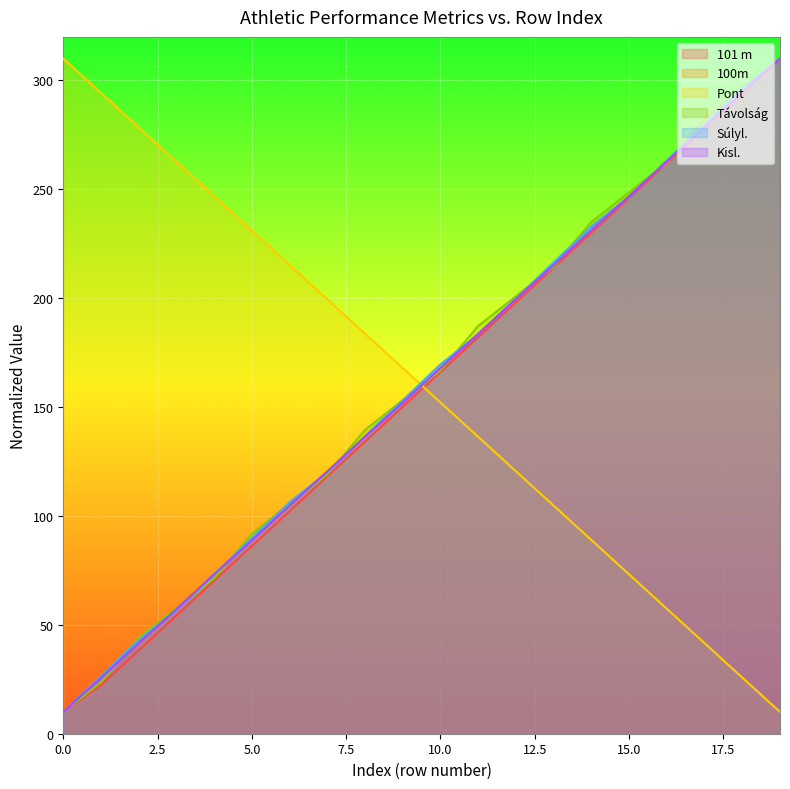

Reading left to right, extract all data points from this chart.

101 m: 10.0	22.3	38.3	54.3	70.3	86.2	102.2	118.2	134.2	150.2	166.2	182.1	198.1	214.1	230.1	246.1	262.1	278.0	294.0	310.0
100m: 10.0	25.8	41.6	57.4	73.2	88.9	104.7	120.5	136.3	152.1	167.9	183.7	199.5	215.3	231.1	246.8	262.6	278.4	294.2	310.0
Pont: 310.0	294.2	278.4	262.6	246.8	231.1	215.3	199.5	183.7	167.9	152.1	136.3	120.5	104.7	88.9	73.2	57.4	41.6	25.8	10.0
Távolság: 10.0	23.6	44.1	57.7	71.4	91.8	105.5	119.1	139.5	153.2	166.8	187.3	200.9	214.5	235.0	248.6	262.3	282.7	296.4	310.0
Súlyl.: 10.0	26.5	43.0	56.8	73.3	89.8	106.3	120.1	136.6	153.1	169.6	183.4	199.9	216.4	232.9	246.7	263.2	279.7	296.2	310.0
Kisl.: 10.0	25.6	41.6	57.2	73.2	88.8	104.8	120.4	136.4	152.0	168.0	183.6	199.6	215.2	231.2	246.8	262.8	278.4	294.4	310.0